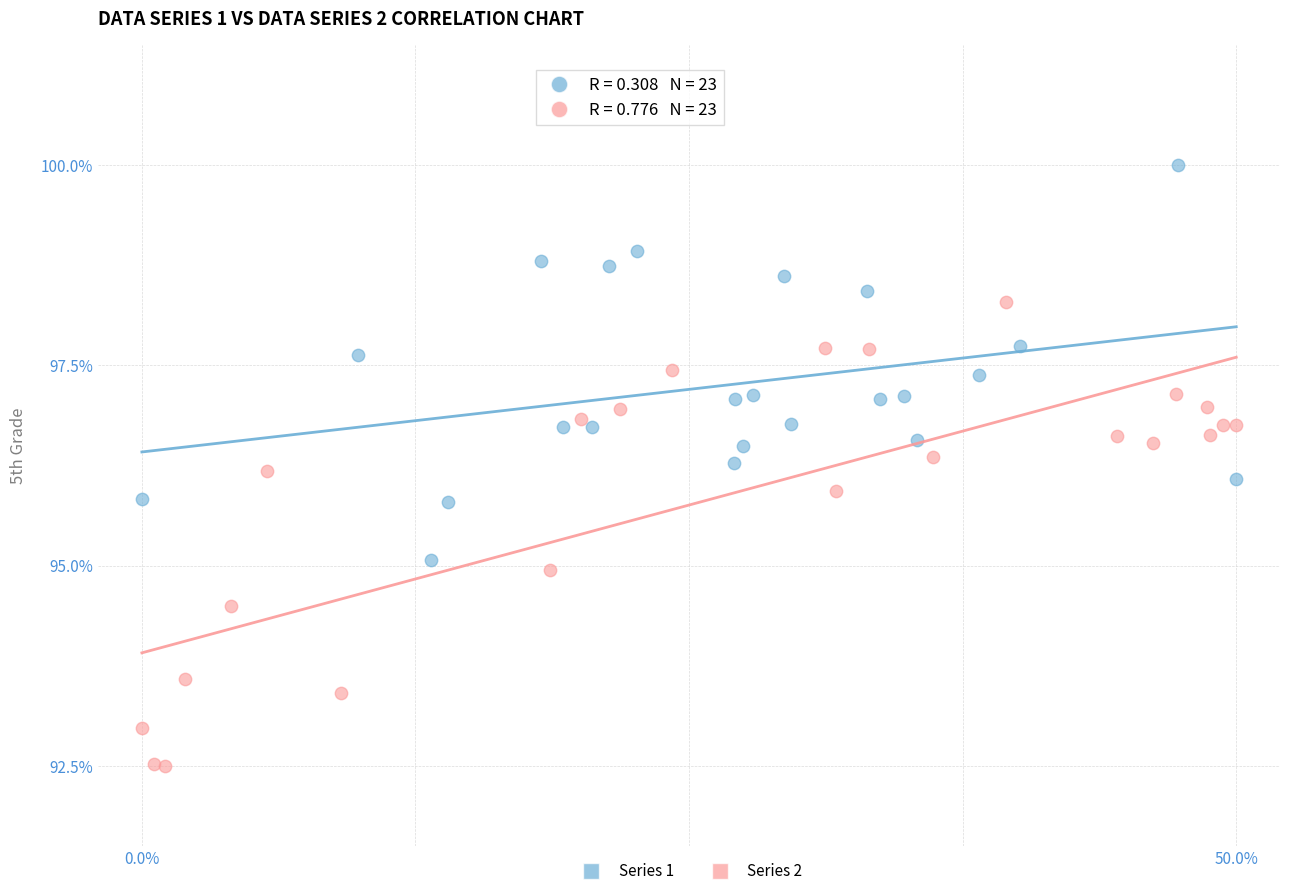

Which series contains the lowest Y value?

Series 2